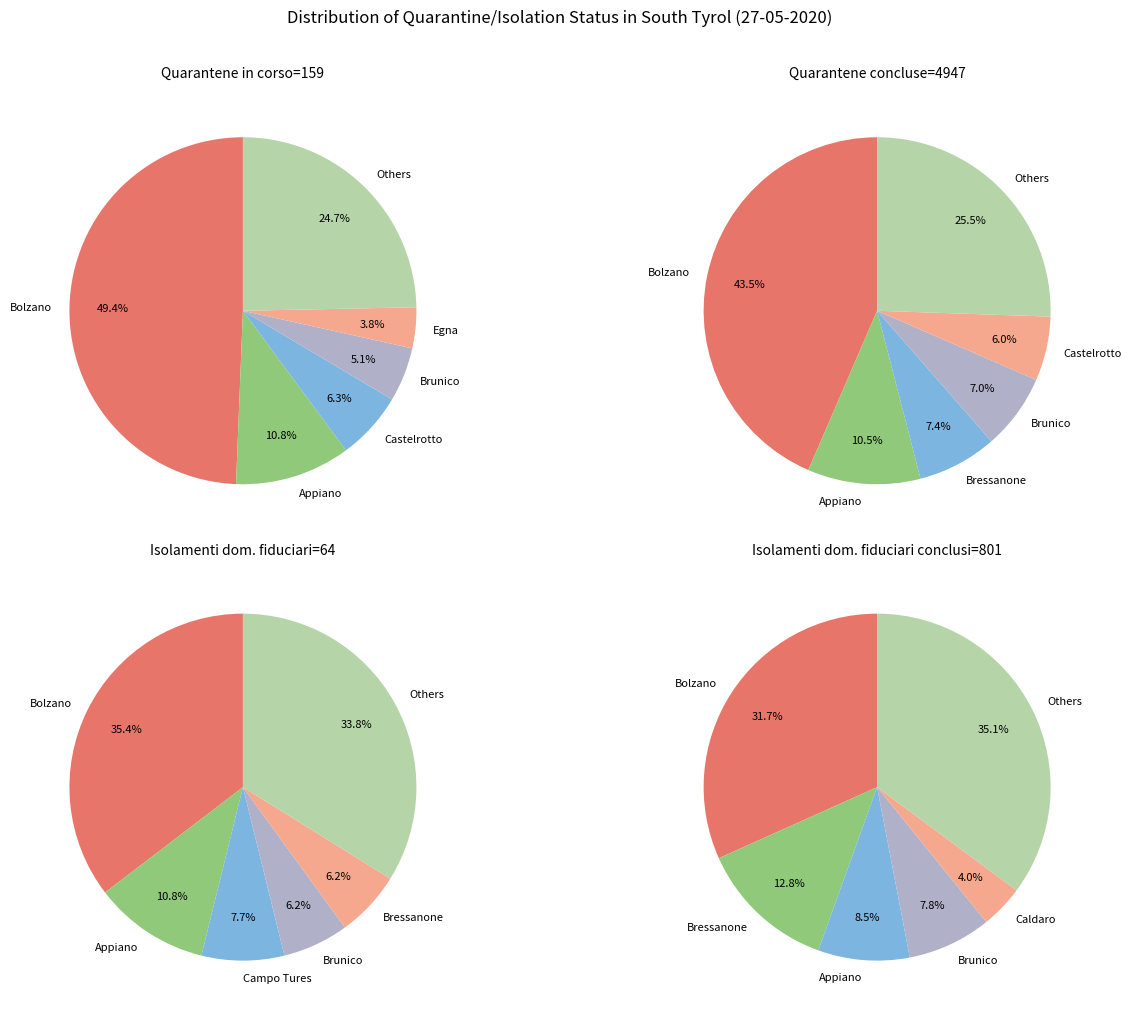

Does any single category account for the majority?

No